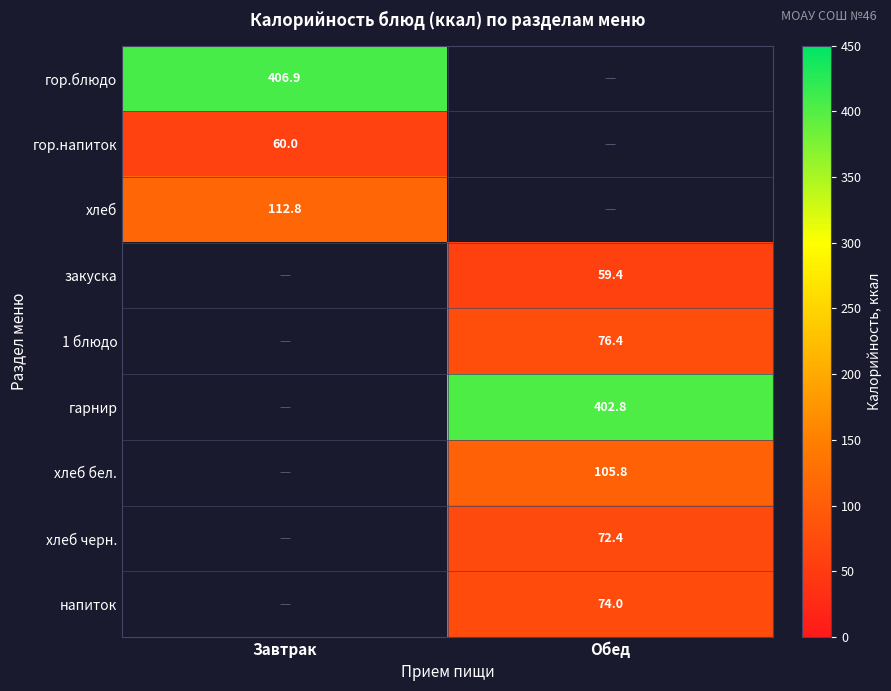

The value of гор.напиток at Завтрак is 60.0. True or false?

True